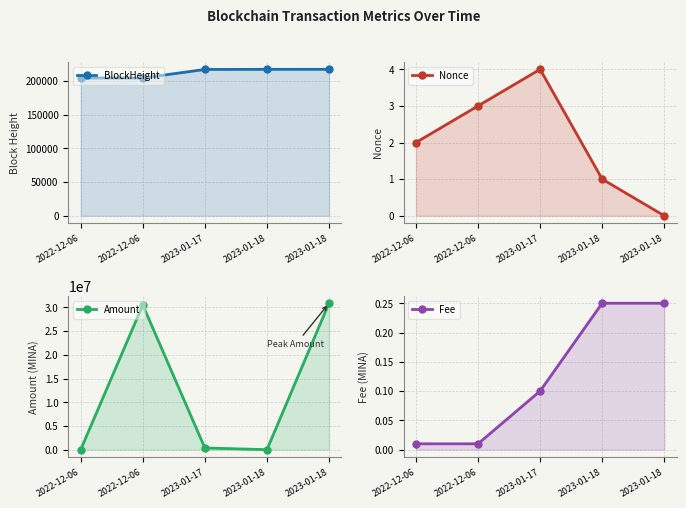

At which category is the sum across all series the highest?

2023-01-18